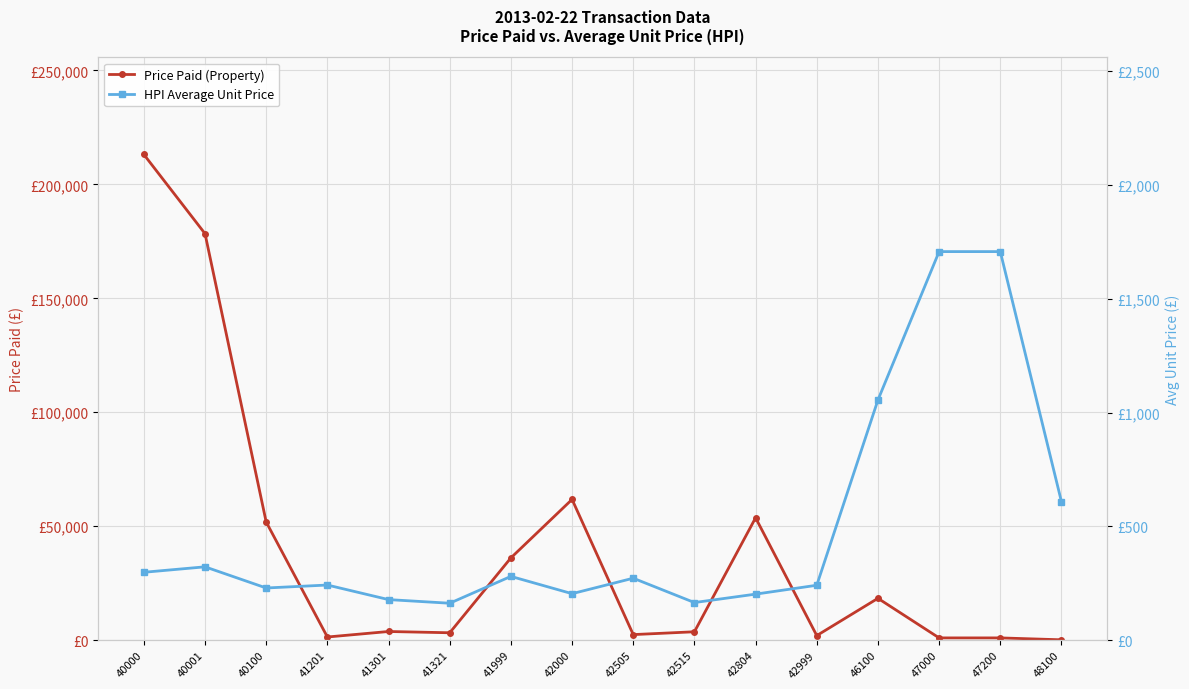

How many data points in HPI Average Unit Price are less than 272?

8